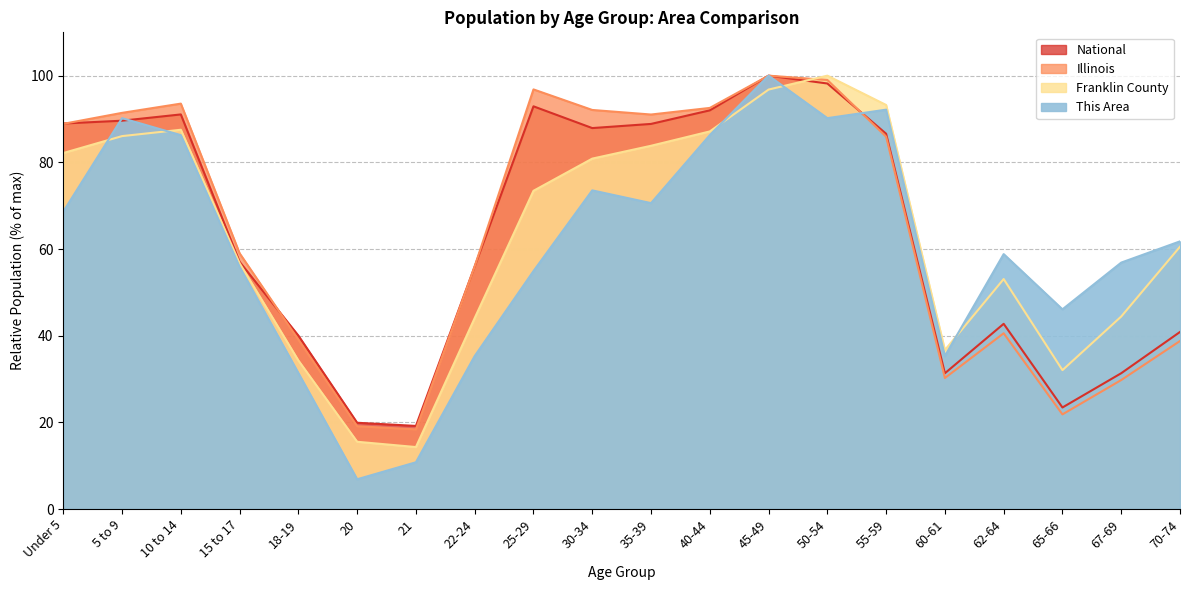

Between 70-74 and 10 to 14, which is larger?

10 to 14